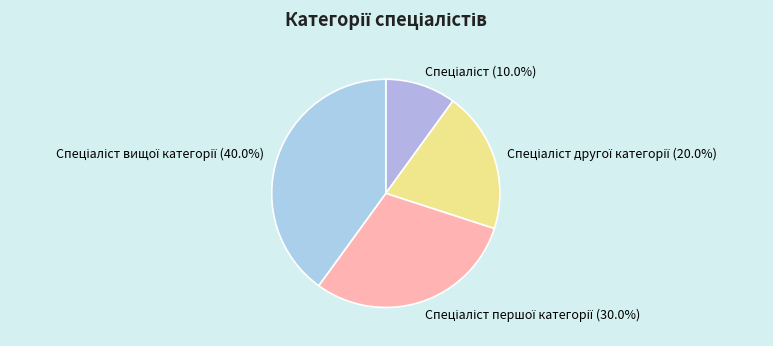

Is there a majority slice in this chart?

No